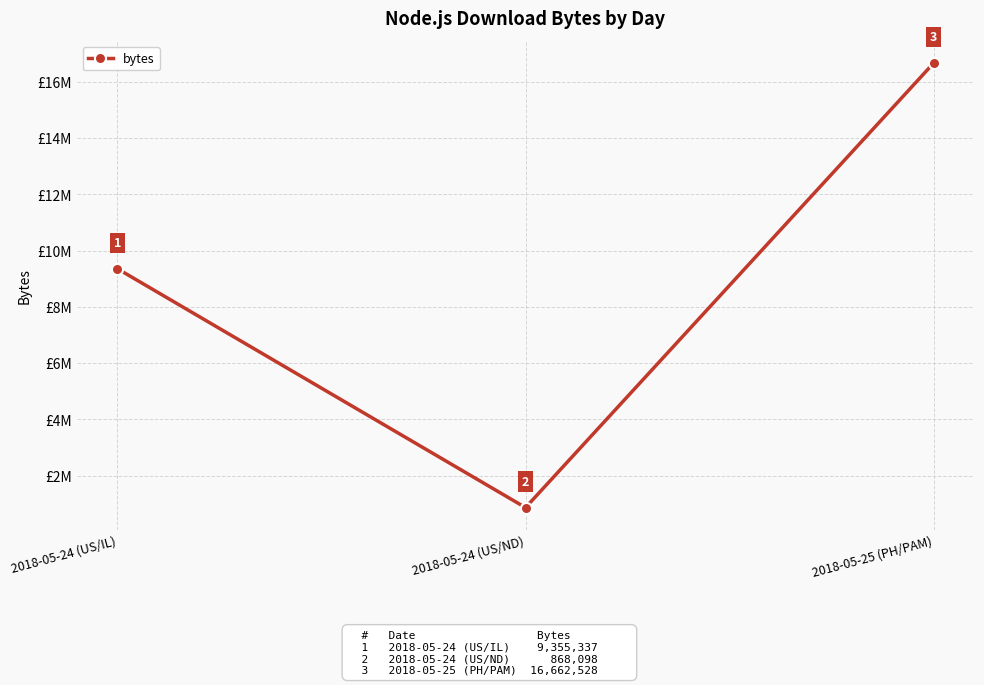

How many values are between 868098 and 16662528?

3